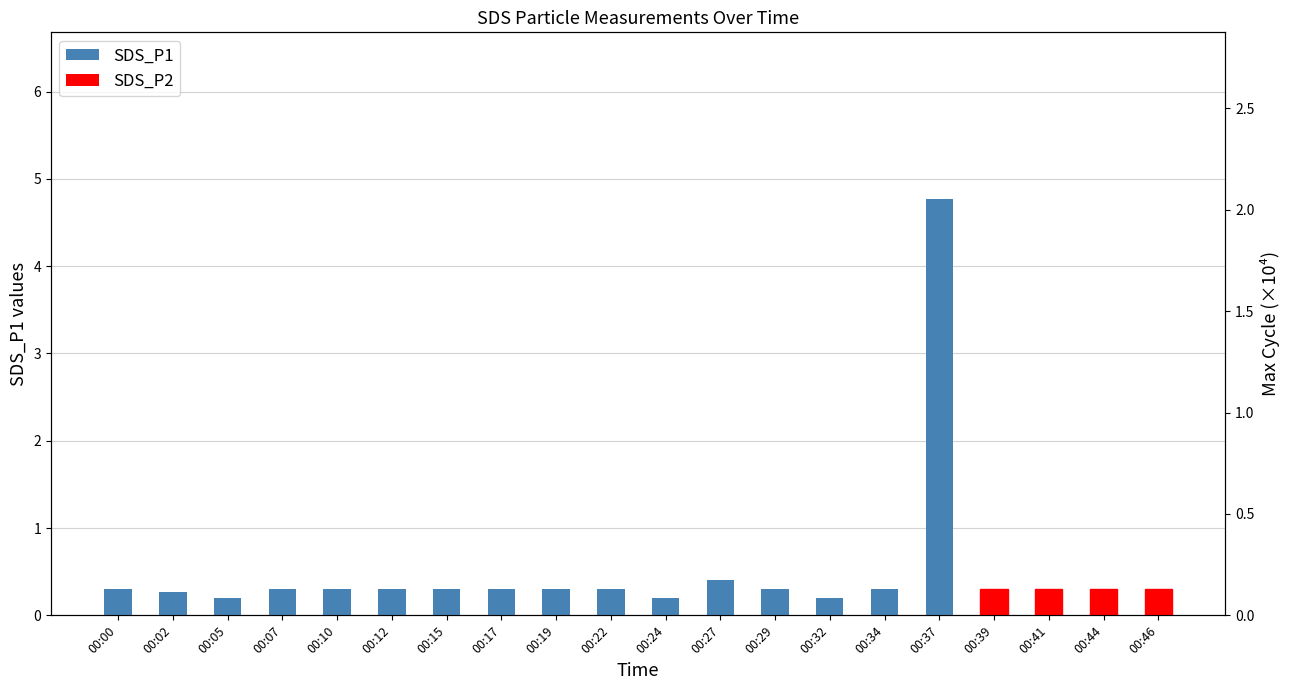

What is the difference between the values at 00:00 and 00:24?

0.1